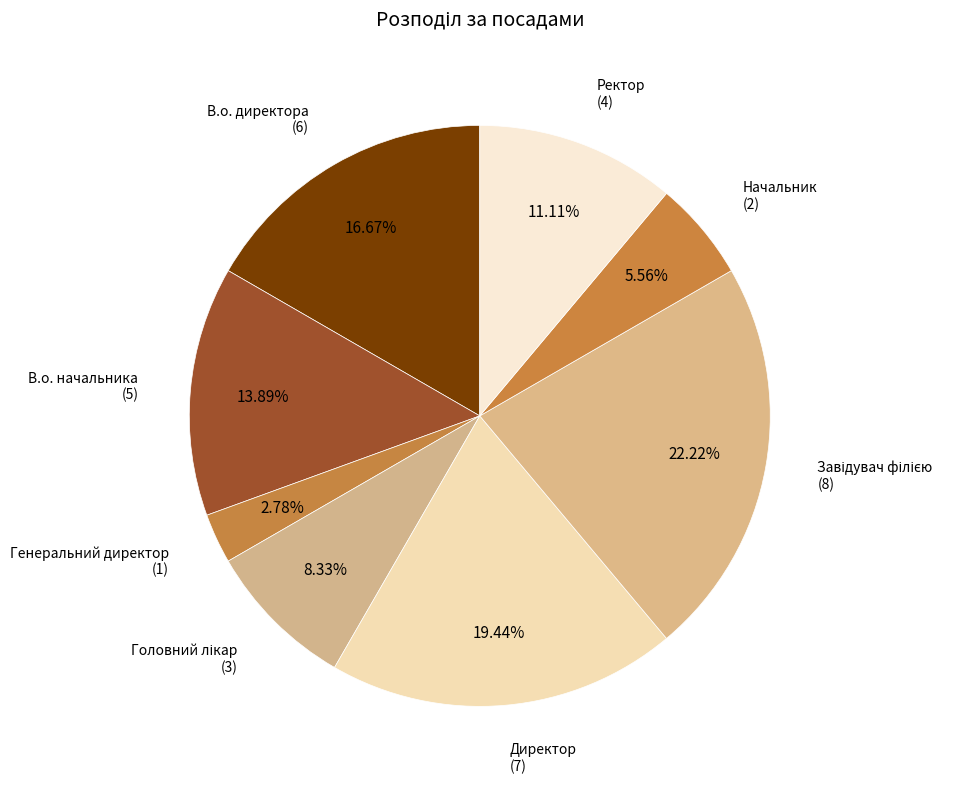

To the nearest percent, what percentage of the pie is В.о. директора?

17%